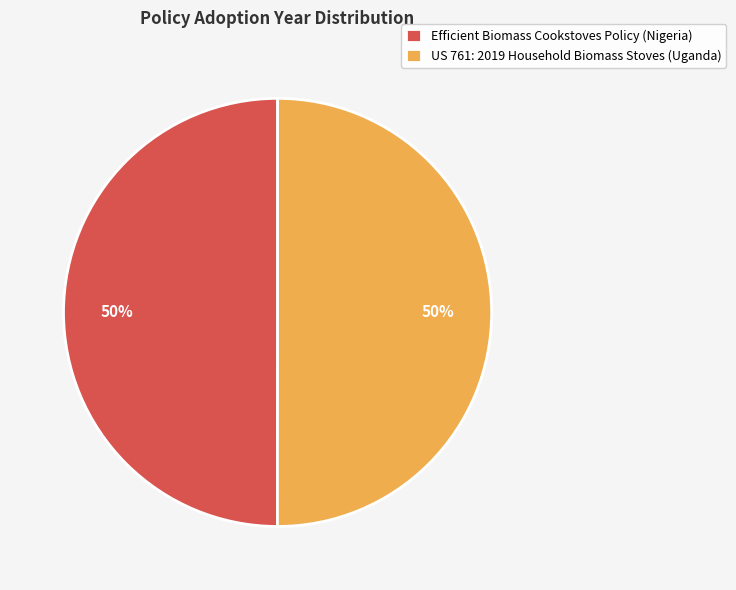

To the nearest percent, what is the combined percentage of Efficient Biomass Cookstoves Policy (Nigeria) and US 761: 2019 Household Biomass Stoves (Uganda)?

100%